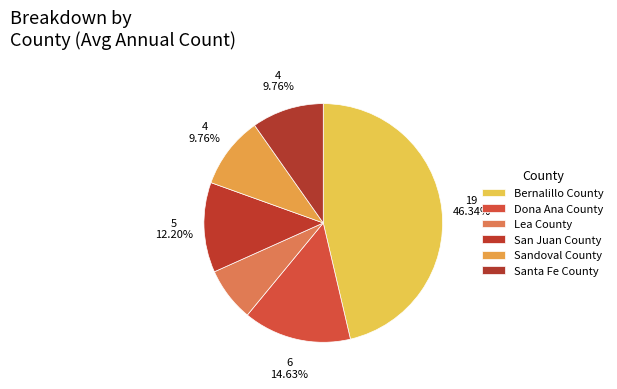

Between Bernalillo County and Dona Ana County, which is larger?

Bernalillo County